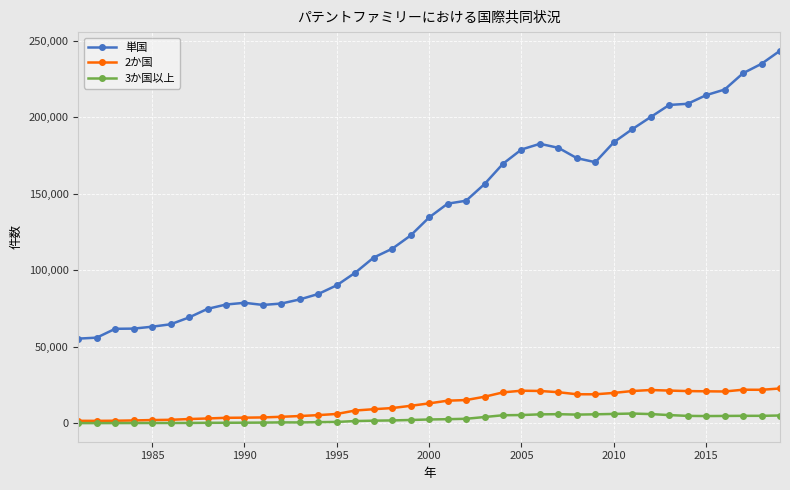

What is the difference between the second highest and minimum values in the 単国 series?

179712